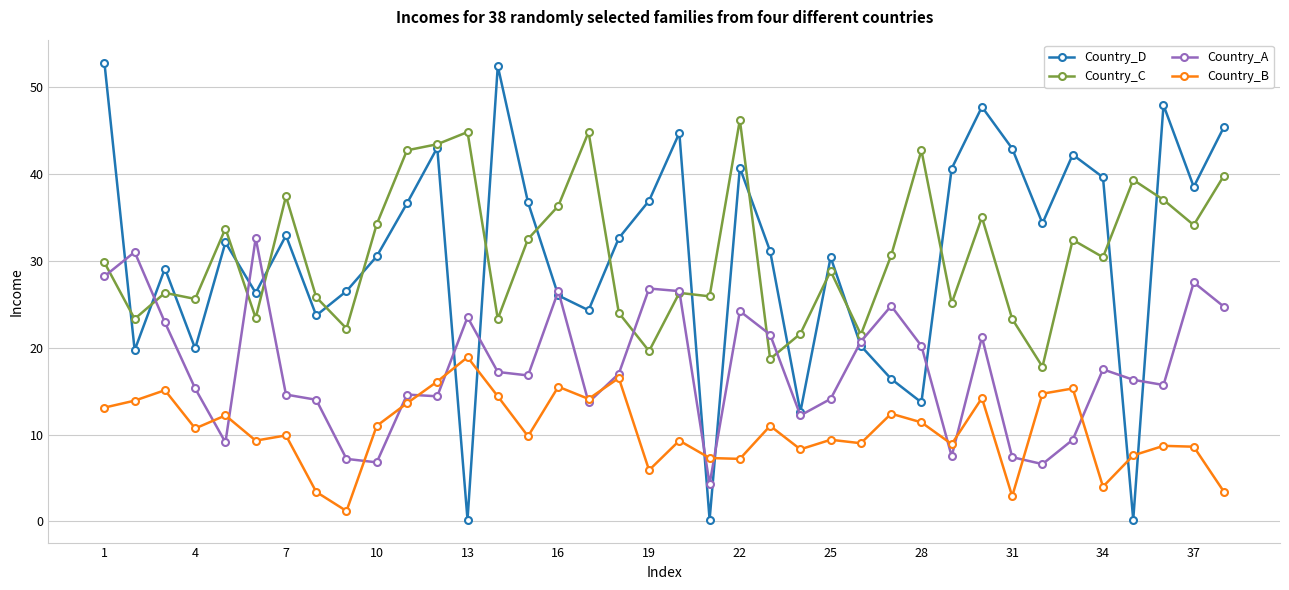

True or false: Country_C and Country_B cross at least once.

False